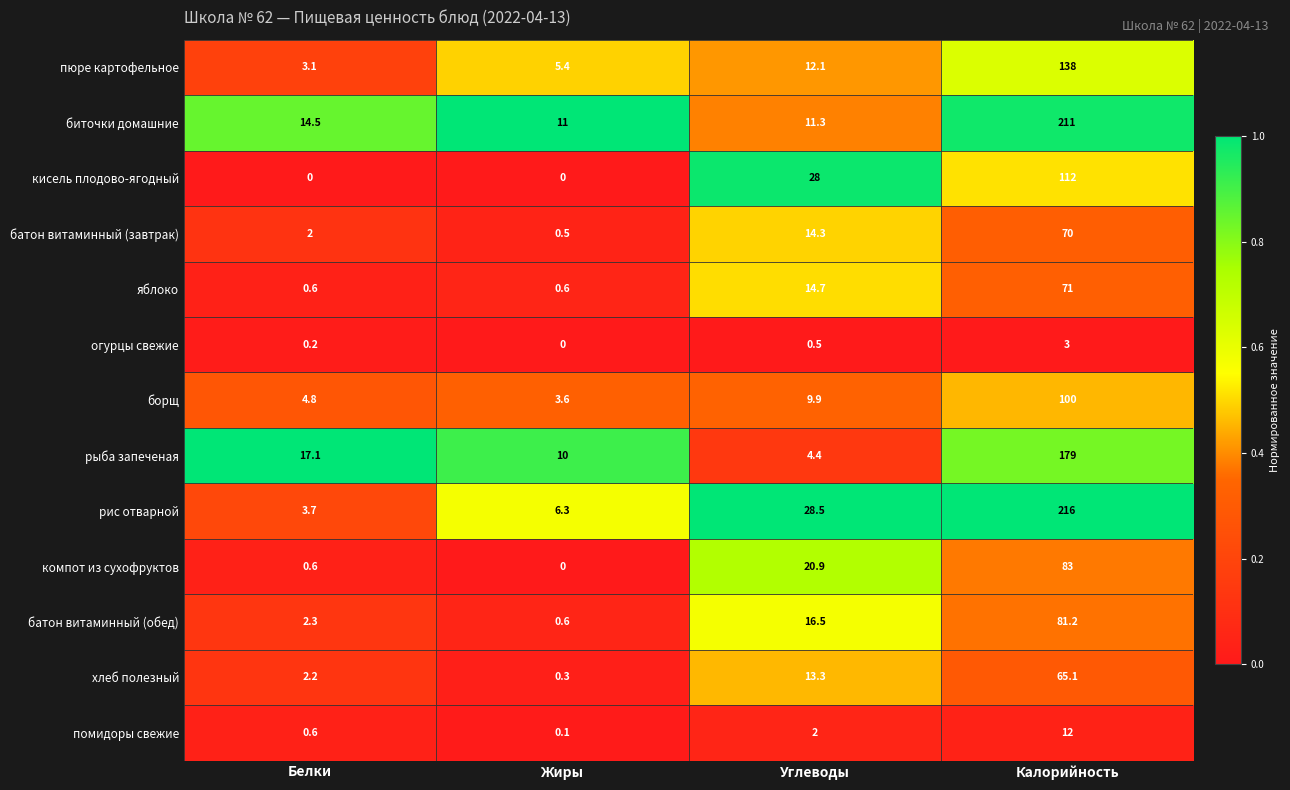

What is the minimum value for пюре картофельное?

3.1